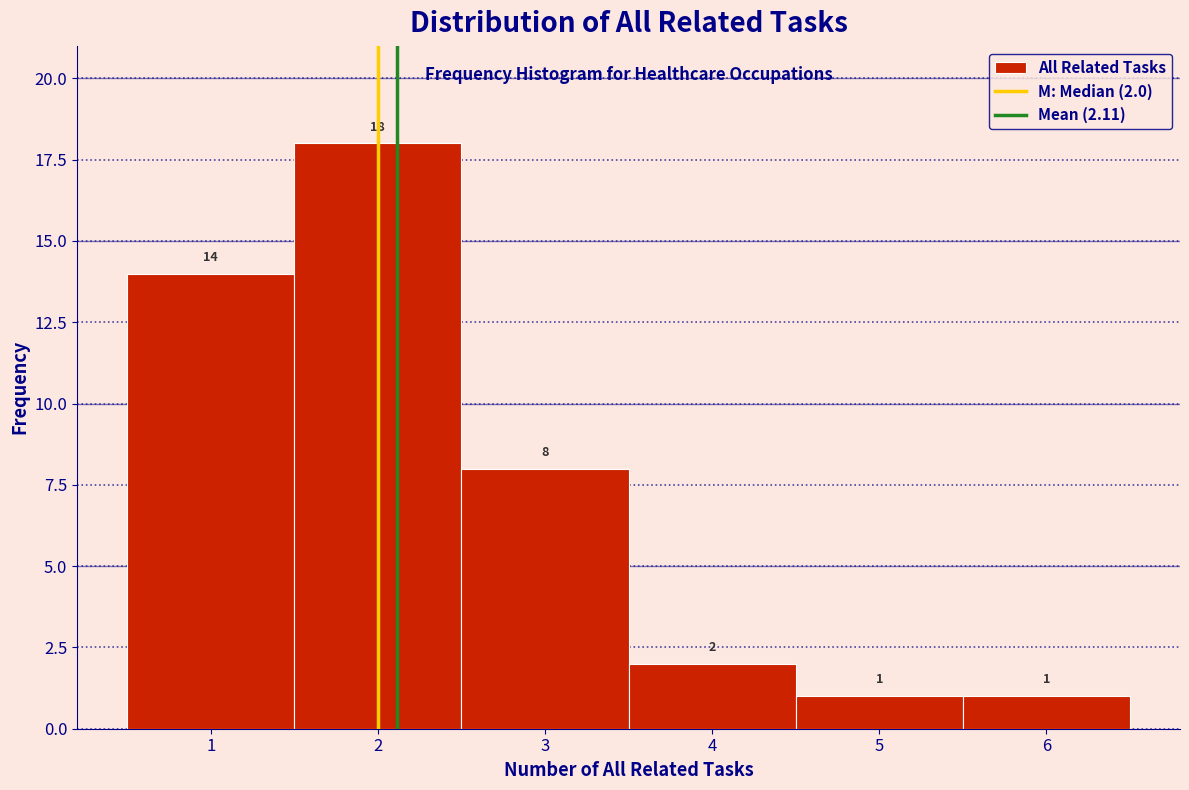

Which range on the x-axis has the tallest bar?

1.5 to 2.5